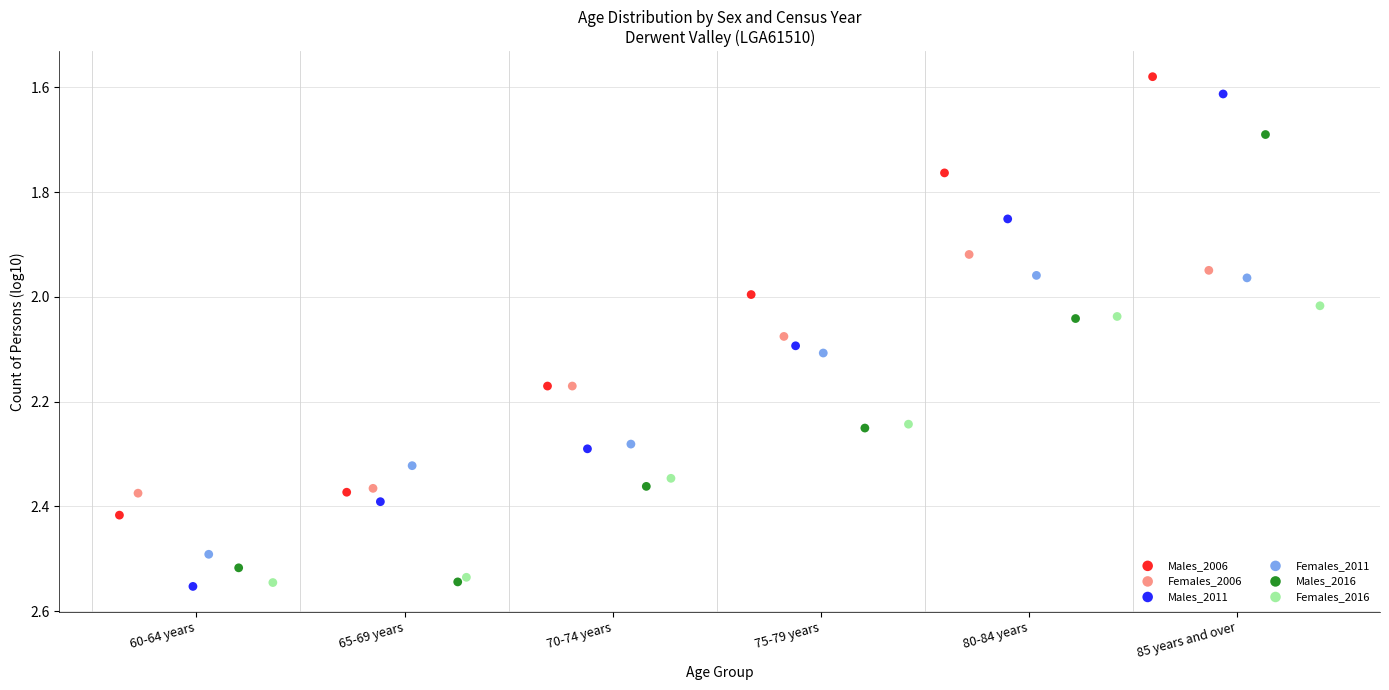

Which series has the largest Y range (max minus min)?

Males_2011